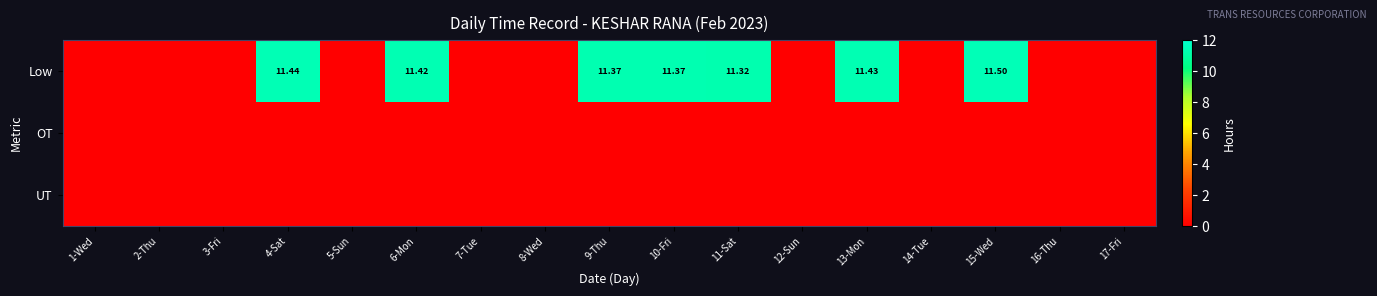

Which series has the largest range (max minus min)?

Low